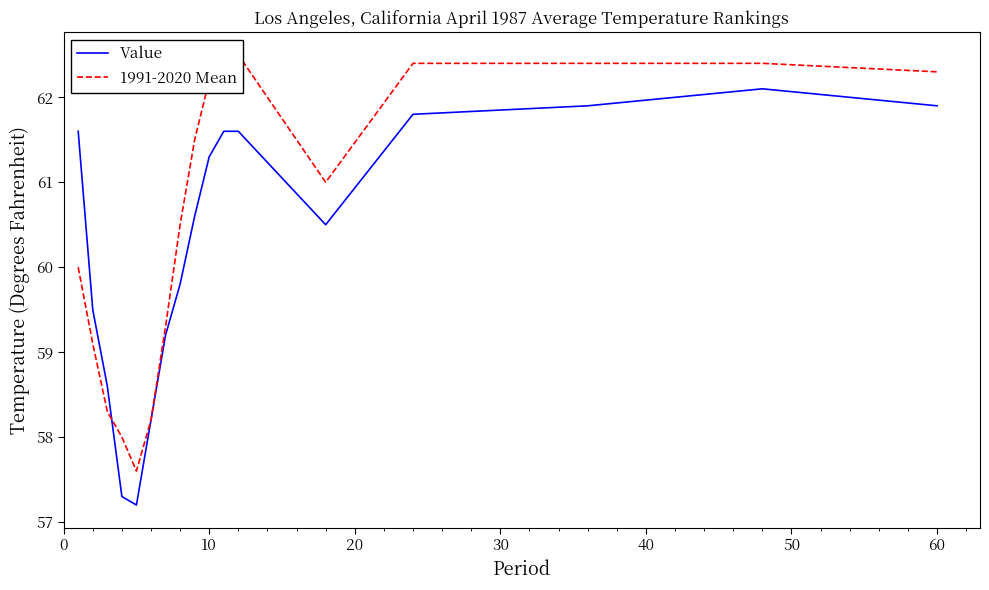

The Value series shows 18.1 at 60. True or false?

False